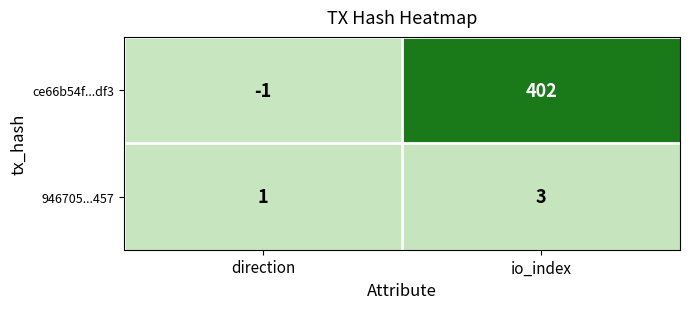

List the series in order of their overall mean, highest first.

ce66b54f...df3, 946705...457